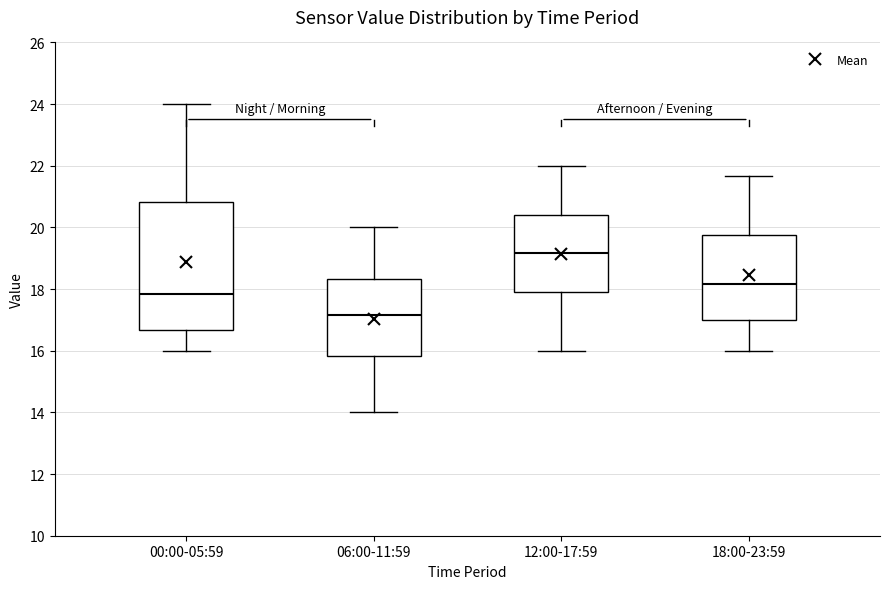

Reading left to right, read every box against the y-axis: the position of its median line, the range the box covers, and the ends of its whiskers. The values are not printed on the chart, so give them approximately, as read against the axis.

00:00-05:59: median 17.8, box 16.6 to 20.8, whiskers 16.0 to 24.0
06:00-11:59: median 17.2, box 15.8 to 18.4, whiskers 14.0 to 20.0
12:00-17:59: median 19.2, box 18.0 to 20.4, whiskers 16.0 to 22.0
18:00-23:59: median 18.2, box 17.0 to 19.8, whiskers 16.0 to 21.6